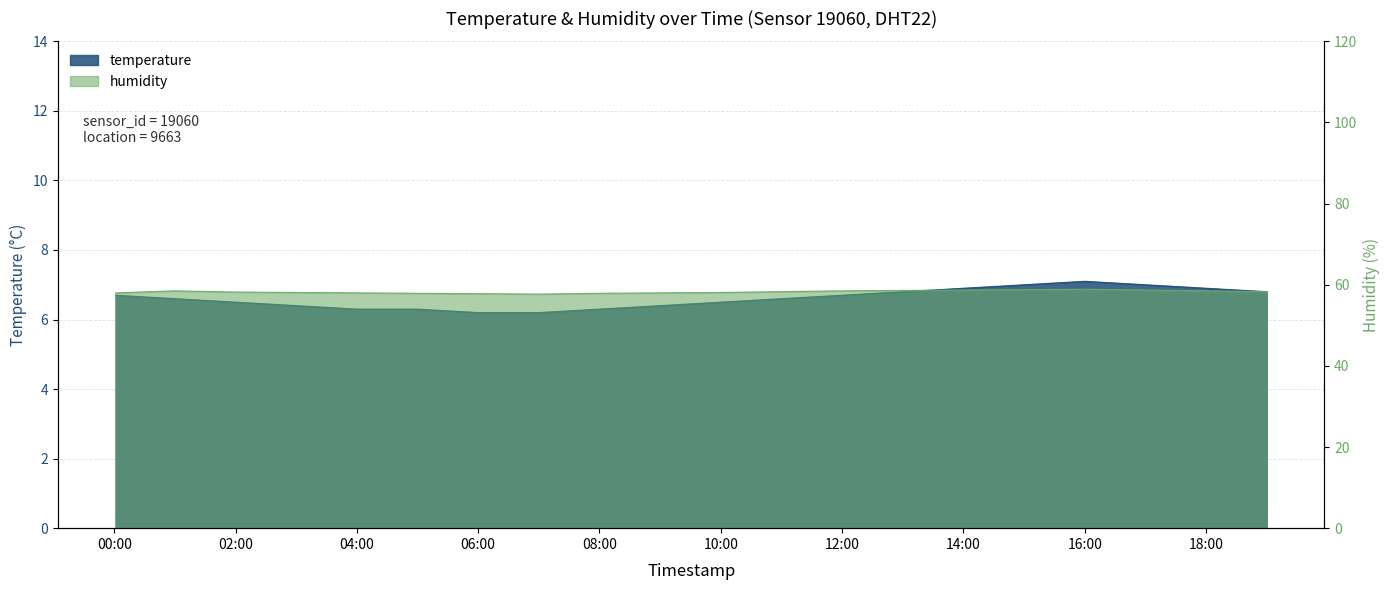

List the series in order of their peak value, lowest first.

temperature, humidity